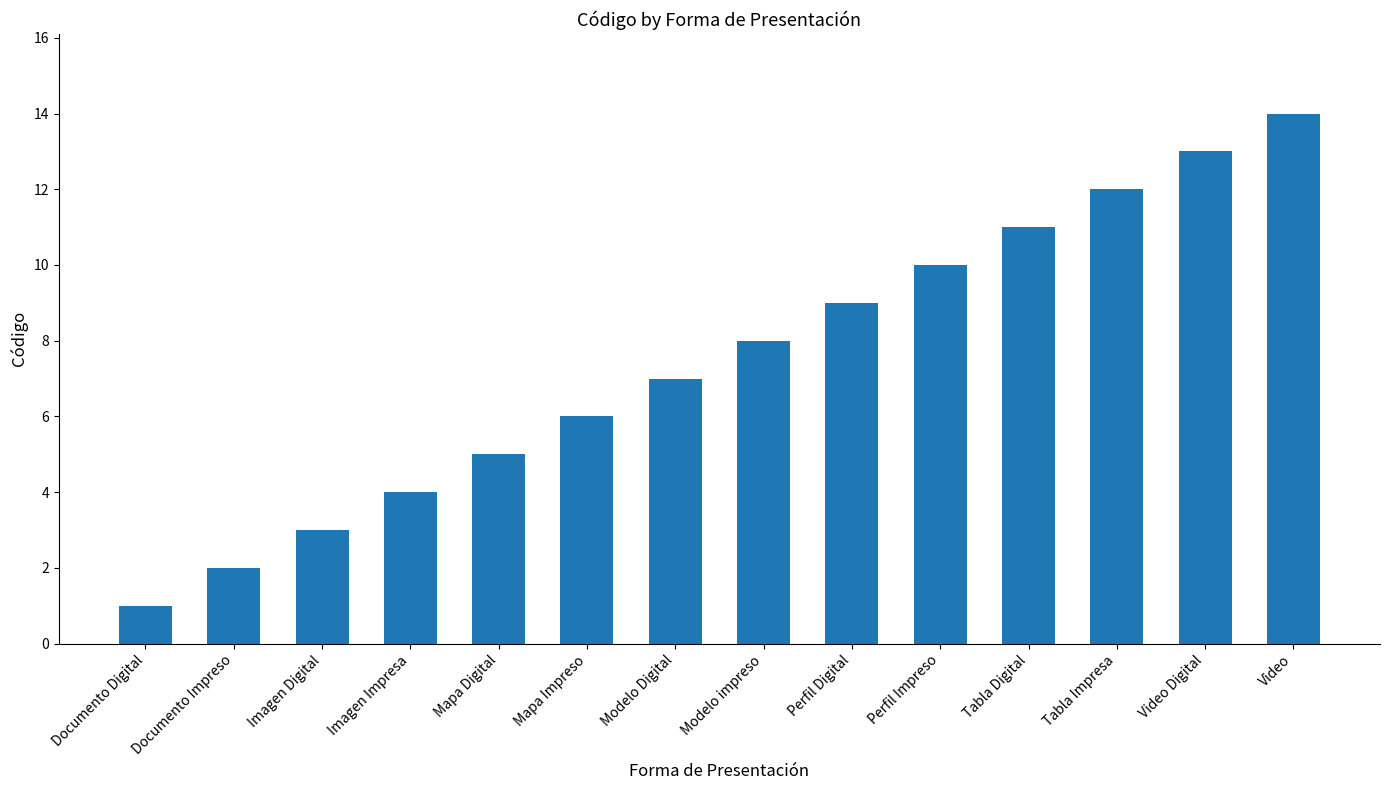

What is the label of the 13th bar from the left?

Video Digital